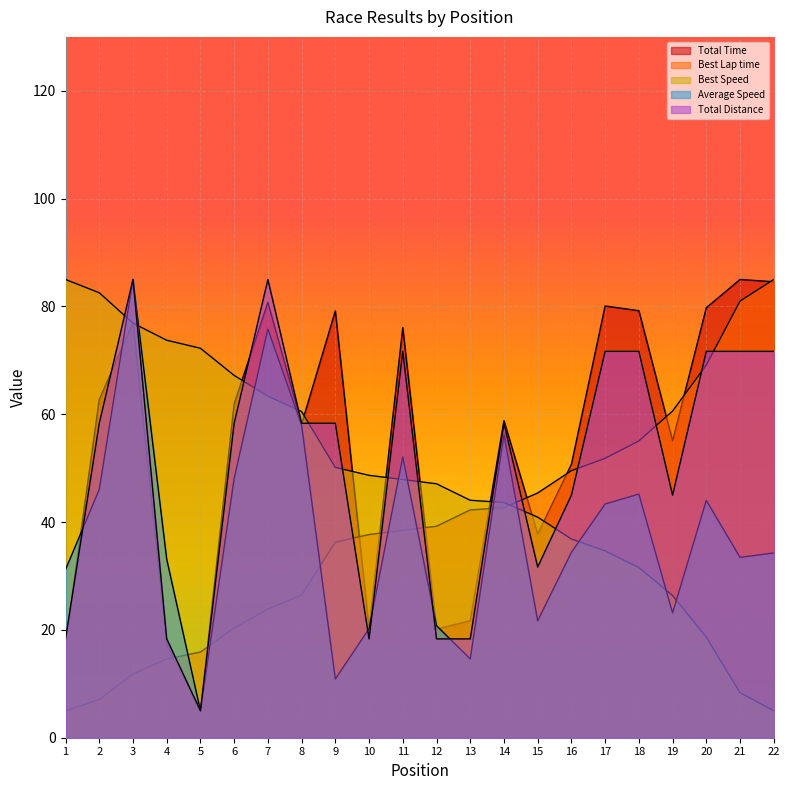

Where do Best Lap time and Total Time first cross each other?

4 and 5